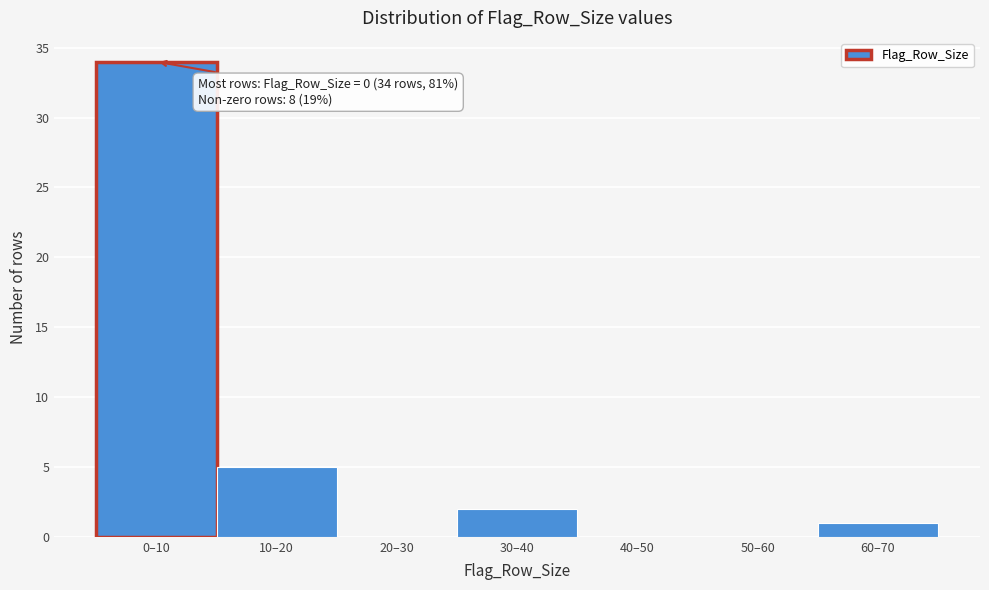

Reading right to left, what are all the values shown in this chart?

60–70=1	50–60=0	40–50=0	30–40=2	20–30=0	10–20=5	0–10=34